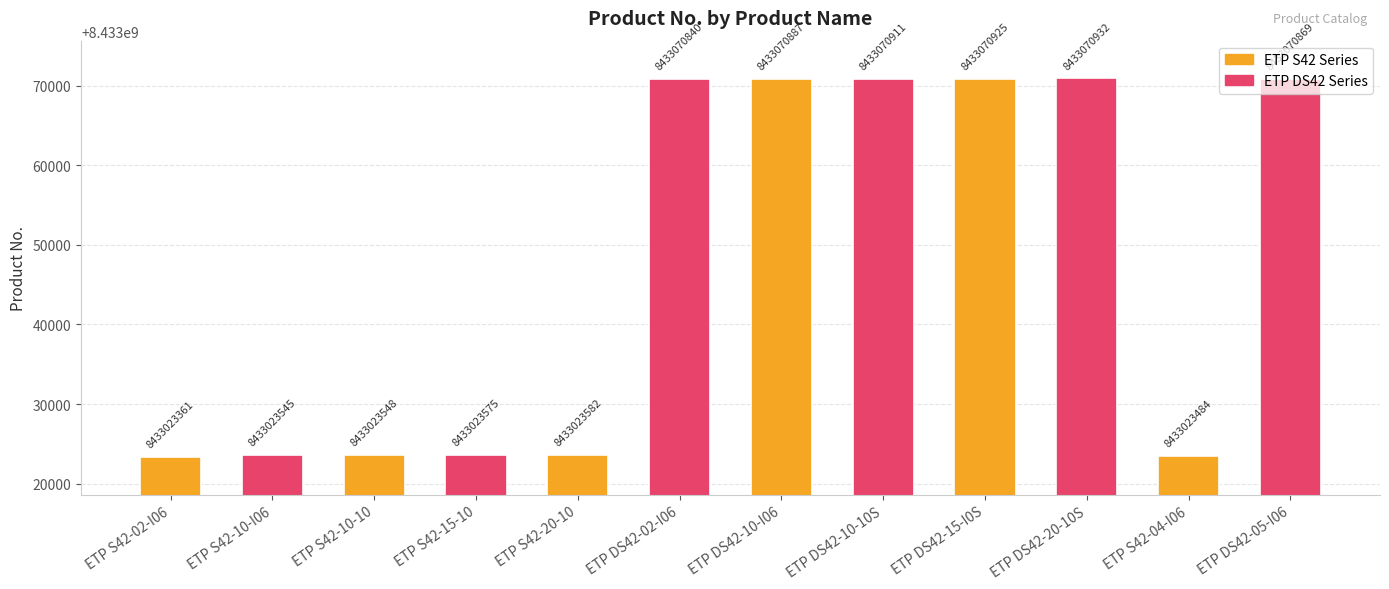

Reading left to right, list all the values displayed in this chart.

ETP S42-02-I06=8433023361	ETP S42-10-I06=8433023545	ETP S42-10-10=8433023548	ETP S42-15-10=8433023575	ETP S42-20-10=8433023582	ETP DS42-02-I06=8433070840	ETP DS42-10-I06=8433070887	ETP DS42-10-10S=8433070911	ETP DS42-15-I0S=8433070925	ETP DS42-20-10S=8433070932	ETP S42-04-I06=8433023484	ETP DS42-05-I06=8433070869